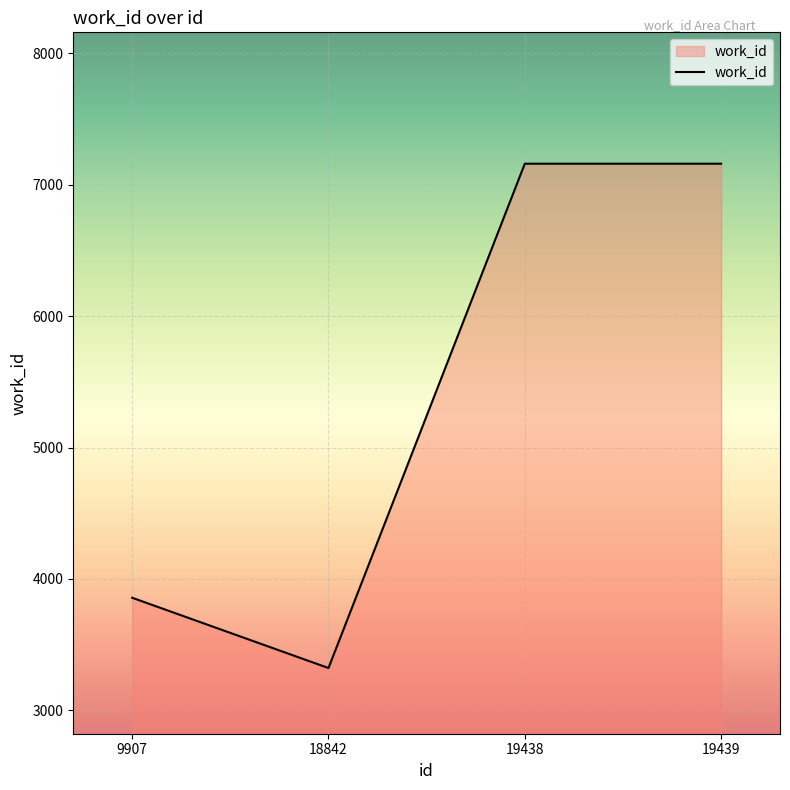

Is it true that the value at 19439 is 3255?

False